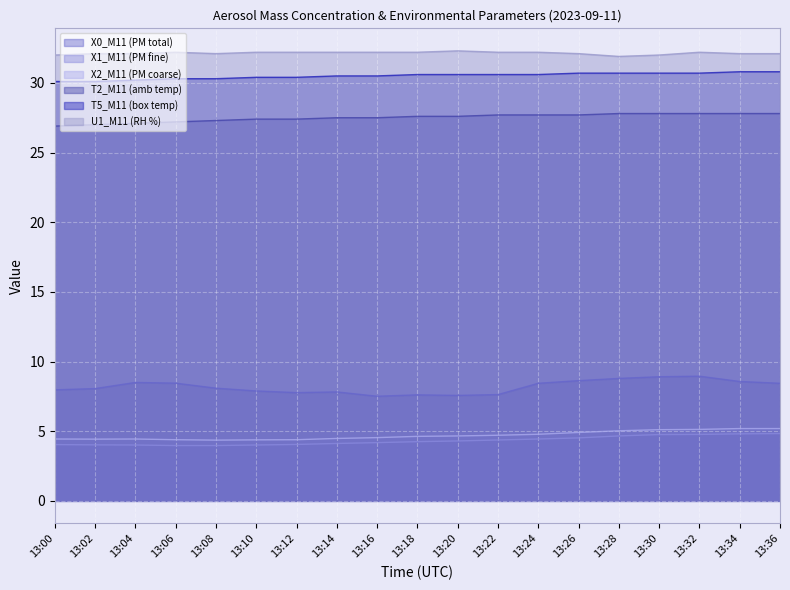

Rank the categories by X2_M11 (PM coarse) value from highest to lowest.

13:34, 13:36, 13:32, 13:30, 13:28, 13:26, 13:24, 13:22, 13:20, 13:18, 13:16, 13:14, 13:00, 13:04, 13:02, 13:06, 13:12, 13:10, 13:08